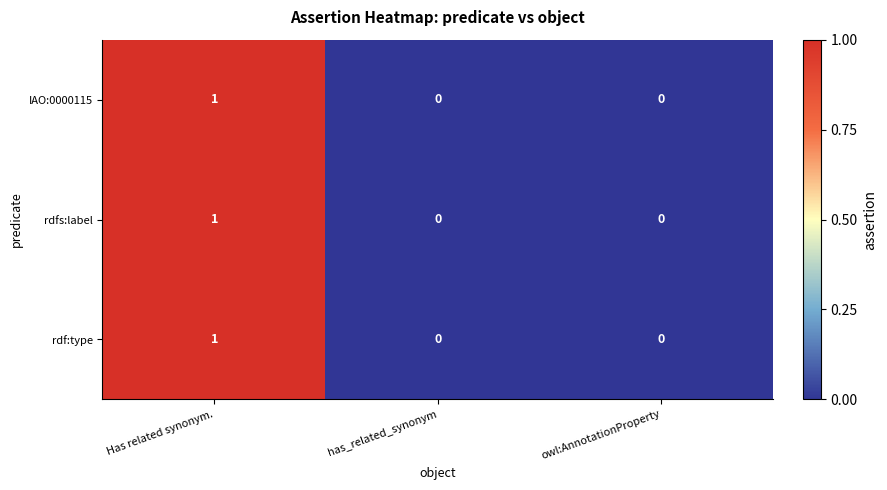

The value of rdfs:label at Has related synonym. is 0. True or false?

False